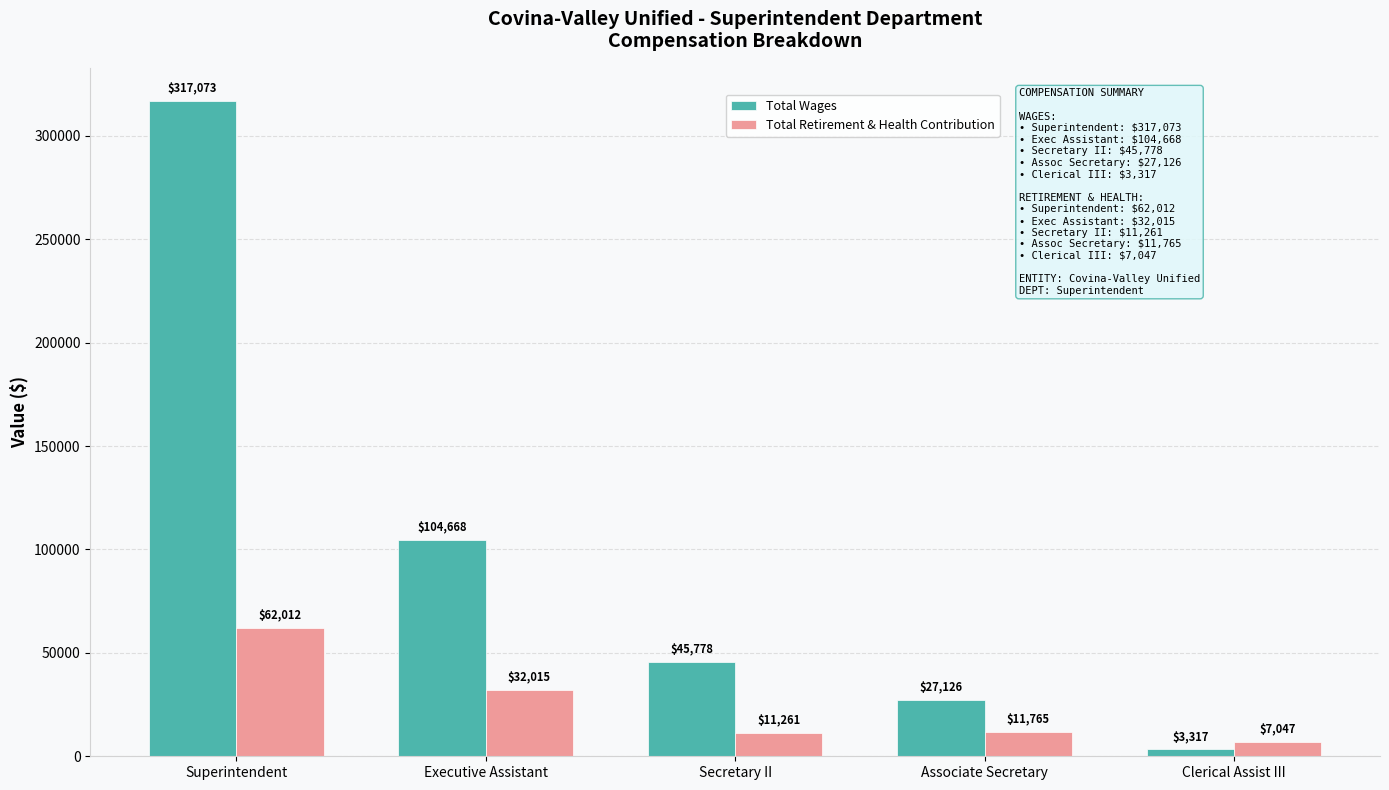

How many values in the Total Retirement & Health Contribution series are below 11765?

2